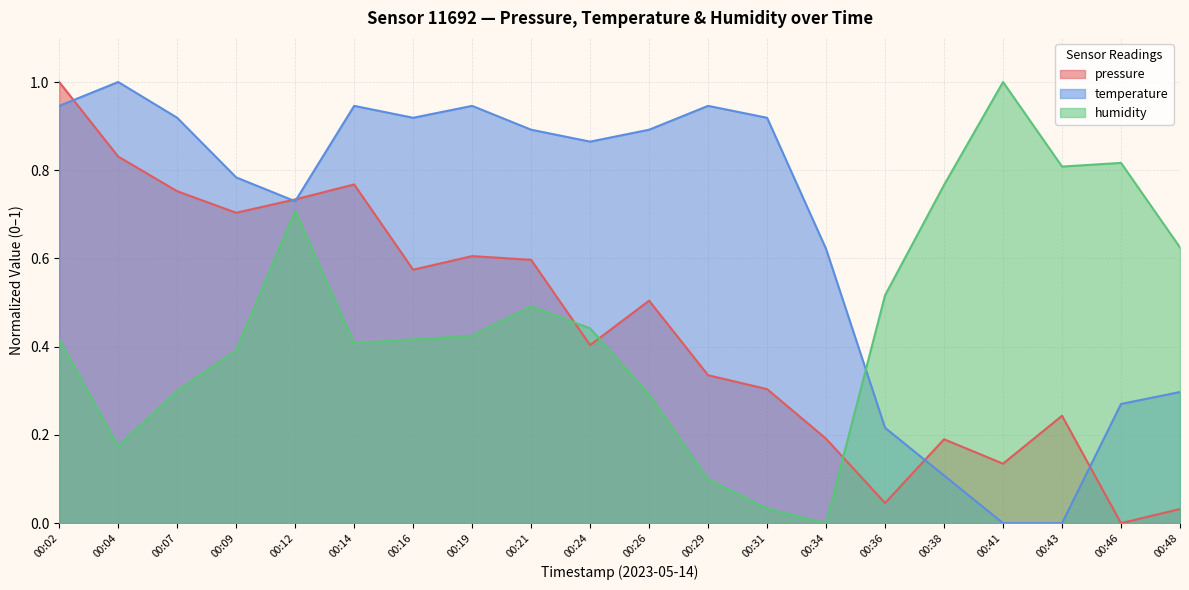

Where do pressure and temperature first cross each other?

00:02 and 00:04